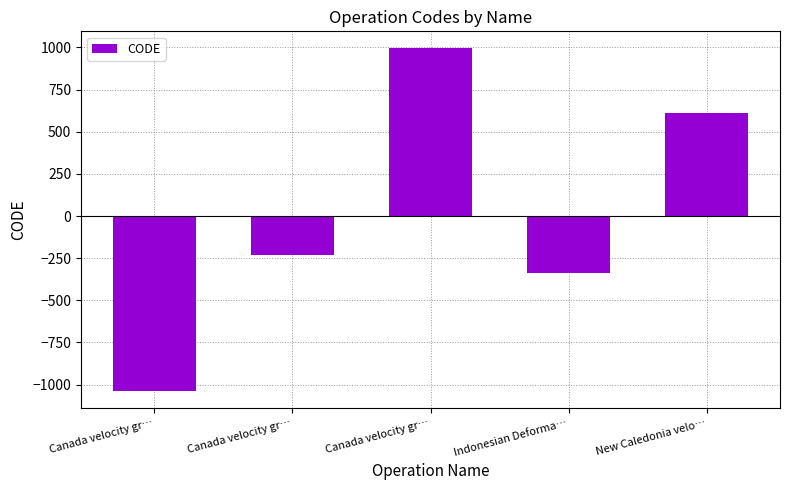

How many values are below -229?

3